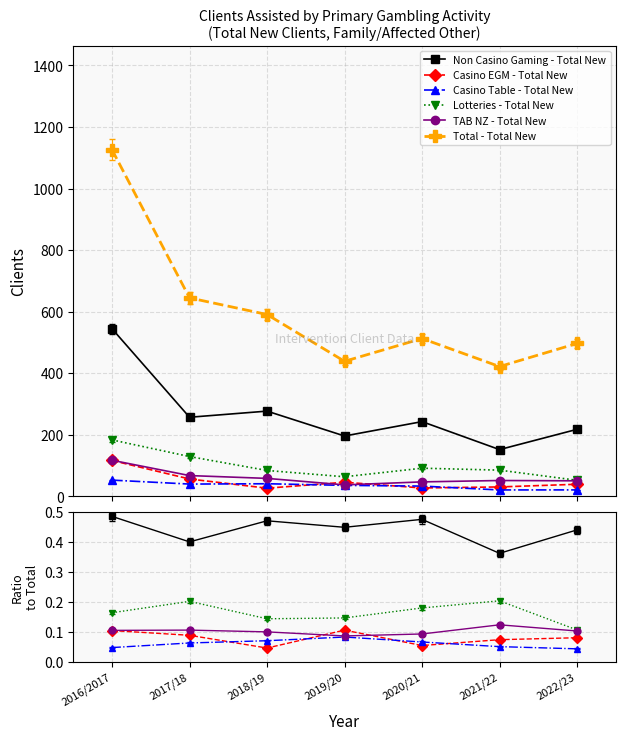

True or false: Total - Total New and Casino EGM - Total New cross at least once.

False